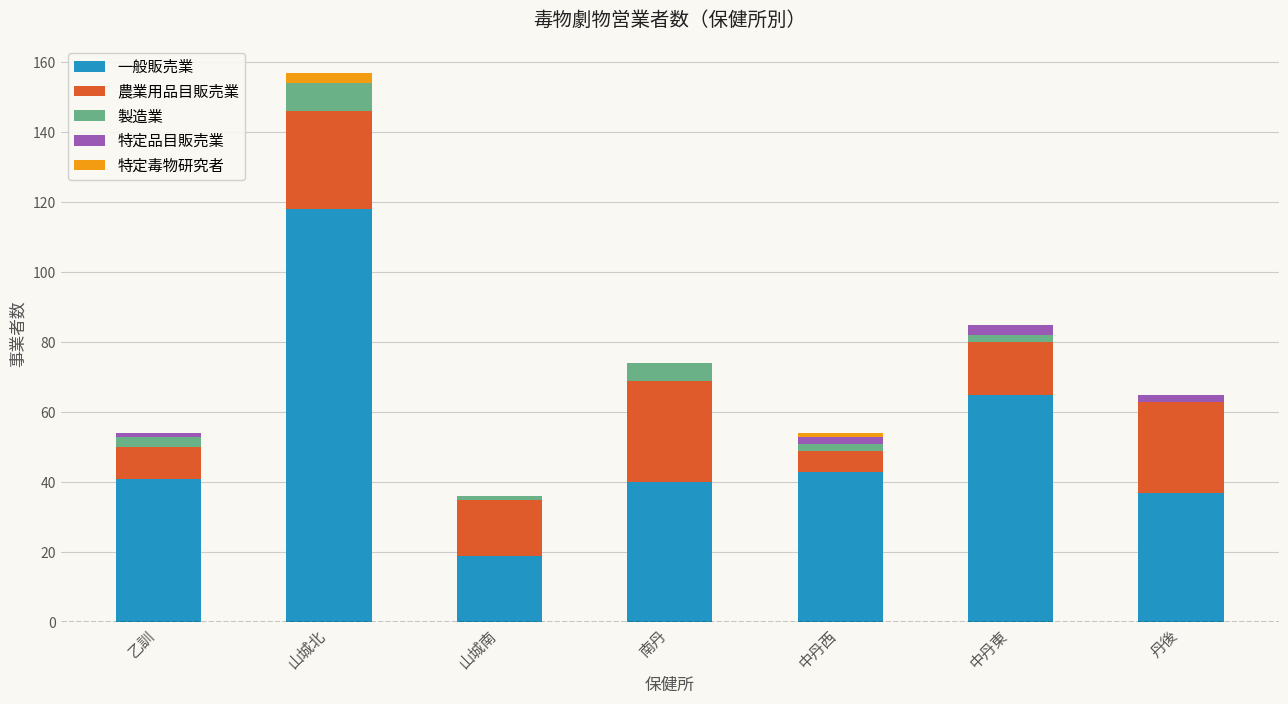

True or false: 一般販売業 has a value of 41 at 乙訓.

True